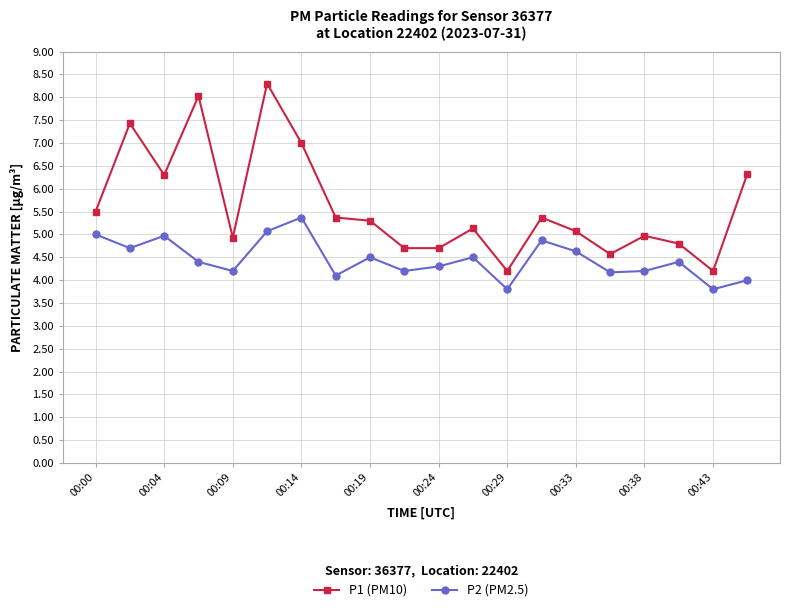

How many interior local valleys does the P2 (PM2.5) series have?

7